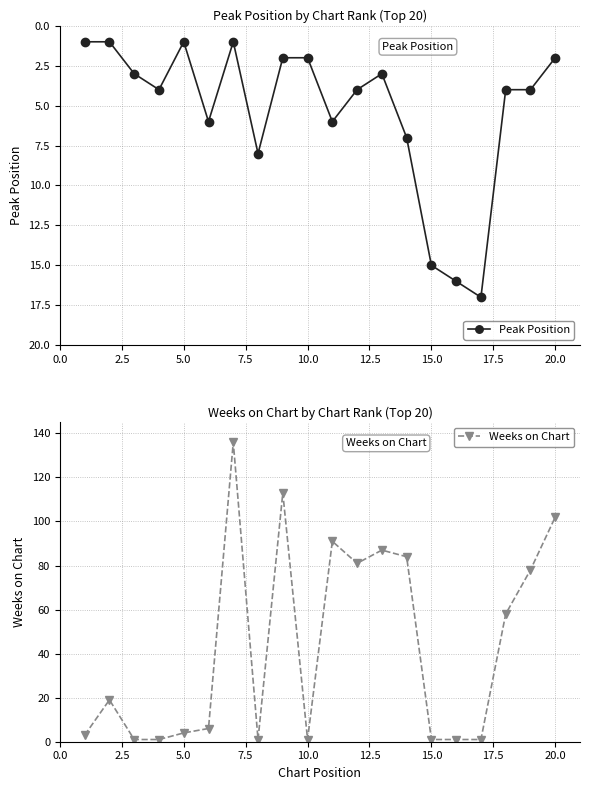

Reading right to left, what are all the values shown in this chart?

Peak Position: 2	4	4	17	16	15	7	3	4	6	2	2	8	1	6	1	4	3	1	1
Weeks on Chart: 102	78	58	1	1	1	84	87	81	91	1	113	1	136	6	4	1	1	19	3